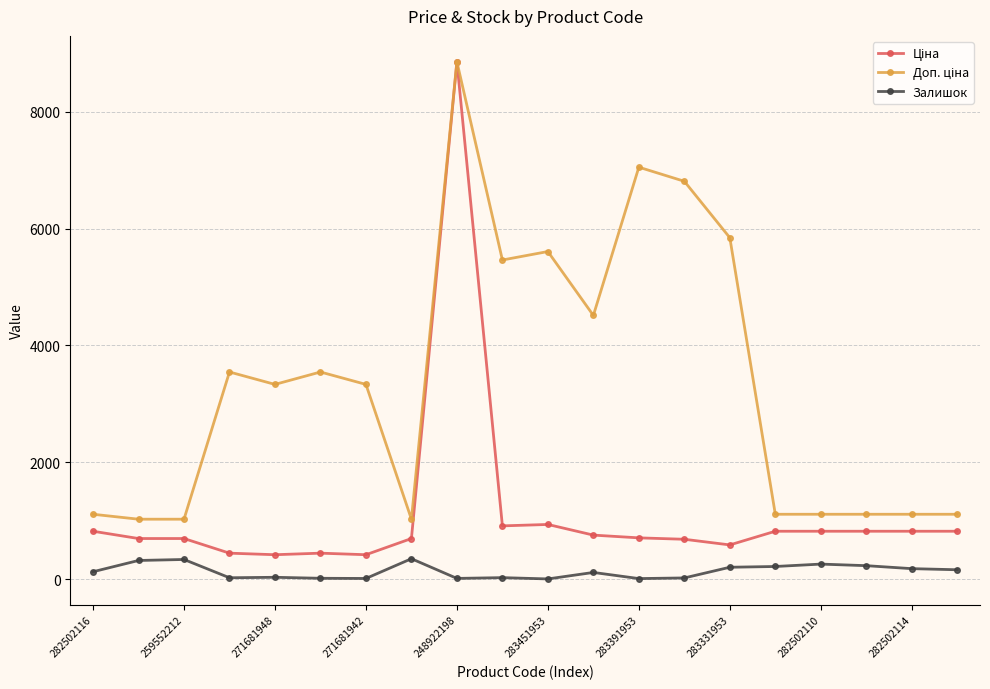

At how many categories does at least one series exceed 6539?

3